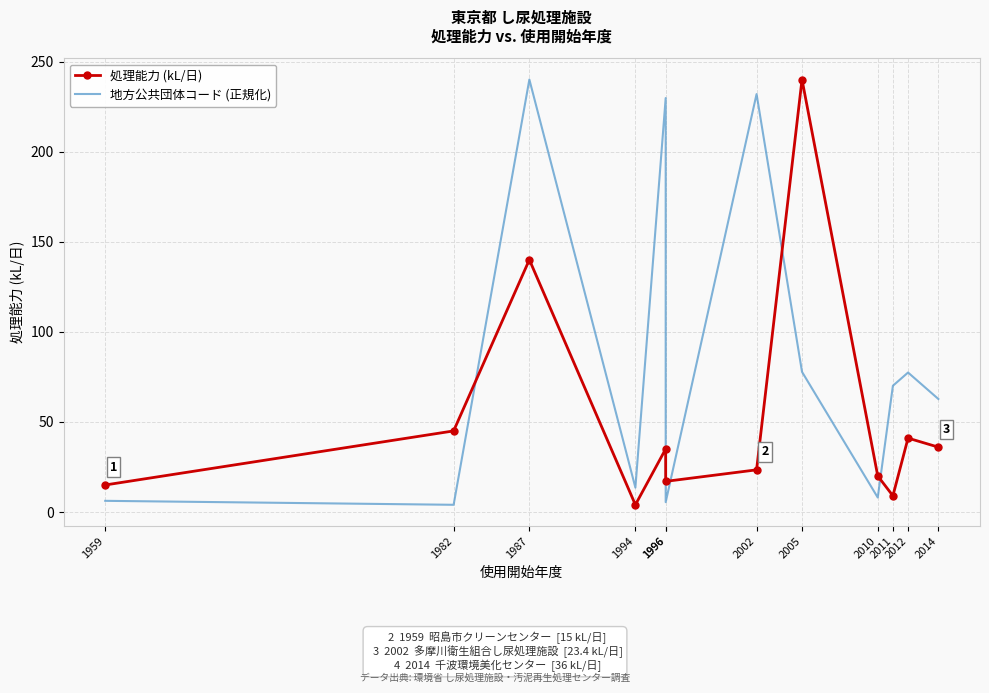

Between 2012 and 2010, which is larger?

2012